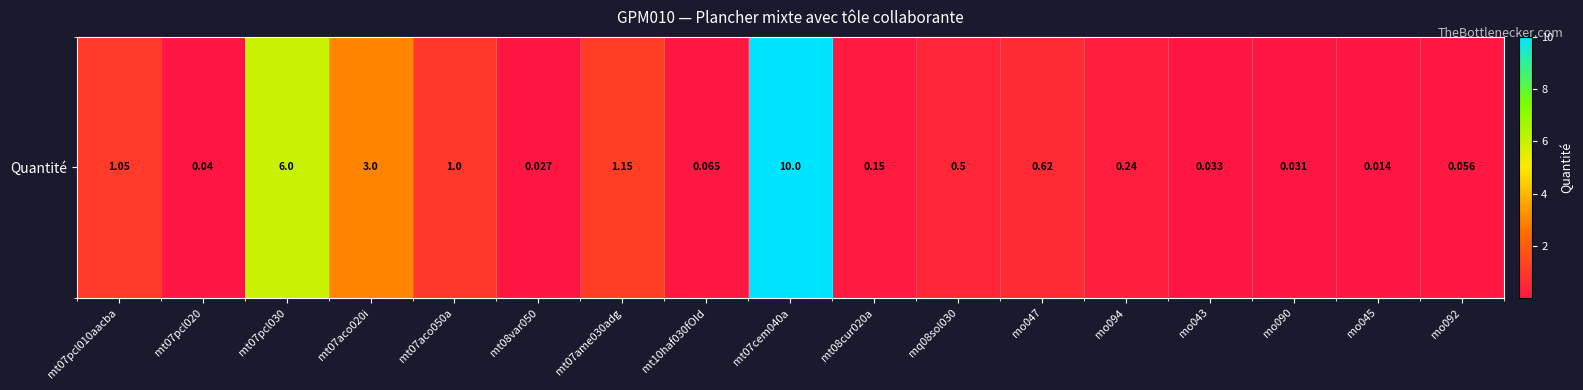

Which has a higher value, mt07pcl020 or mt07ame030adg?

mt07ame030adg